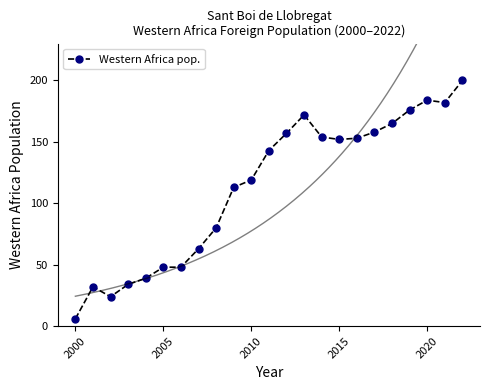

What is the difference between the maximum and second lowest values?

176